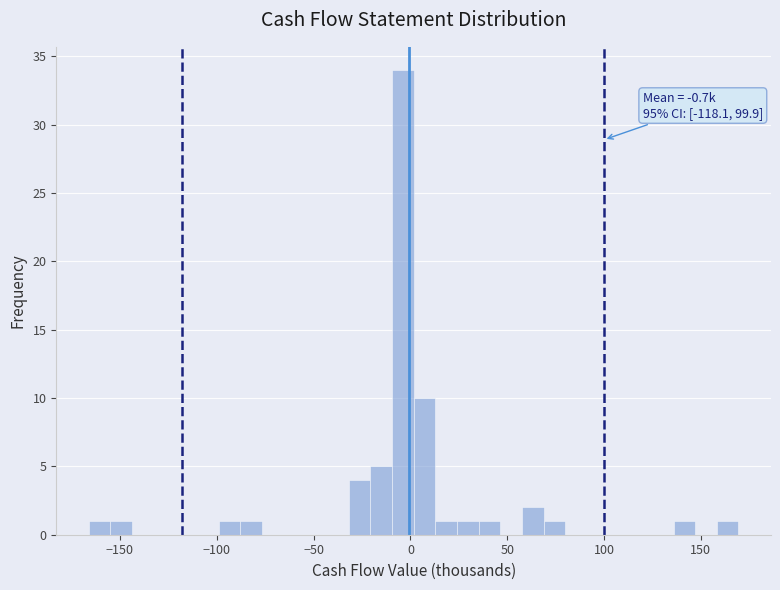

Read against the x-axis, roughly where is the centre of the tallest bar?

-5